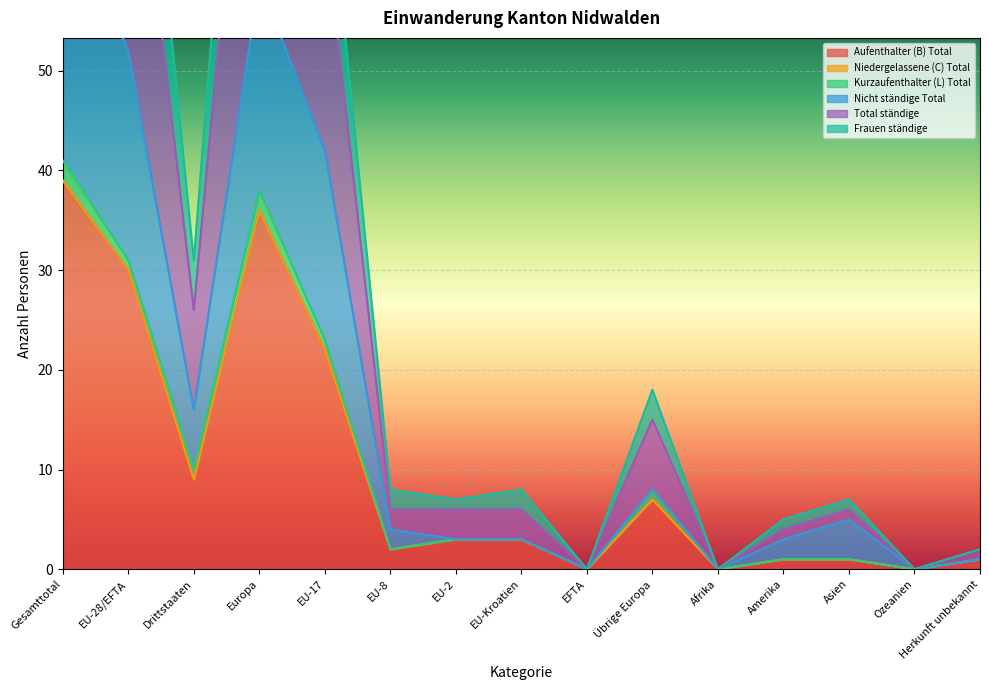

True or false: Aufenthalter (B) Total and Total ständige cross at least once.

False